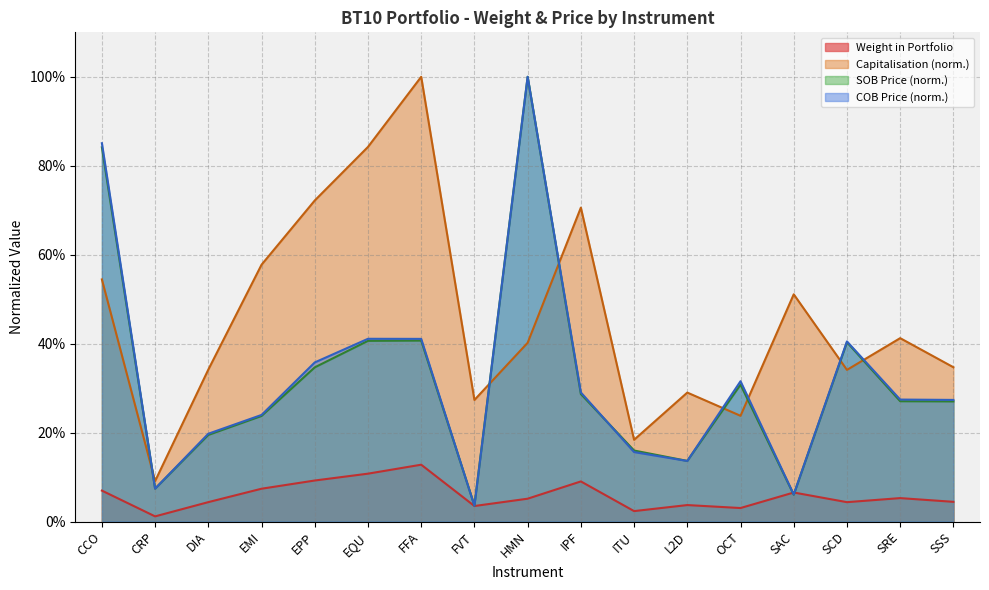

Reading left to right, transcribe all the data shown in this chart.

Weight in Portfolio: 0.1	0.0	0.0	0.1	0.1	0.1	0.1	0.0	0.1	0.1	0.0	0.0	0.0	0.1	0.0	0.1	0.0
Capitalisation: 0.5	0.1	0.3	0.6	0.7	0.8	1.0	0.3	0.4	0.7	0.2	0.3	0.2	0.5	0.3	0.4	0.3
COB Price: 0.9	0.1	0.2	0.2	0.4	0.4	0.4	0.0	1.0	0.3	0.2	0.1	0.3	0.1	0.4	0.3	0.3
SOB Price: 0.8	0.1	0.2	0.2	0.3	0.4	0.4	0.0	1.0	0.3	0.2	0.1	0.3	0.1	0.4	0.3	0.3